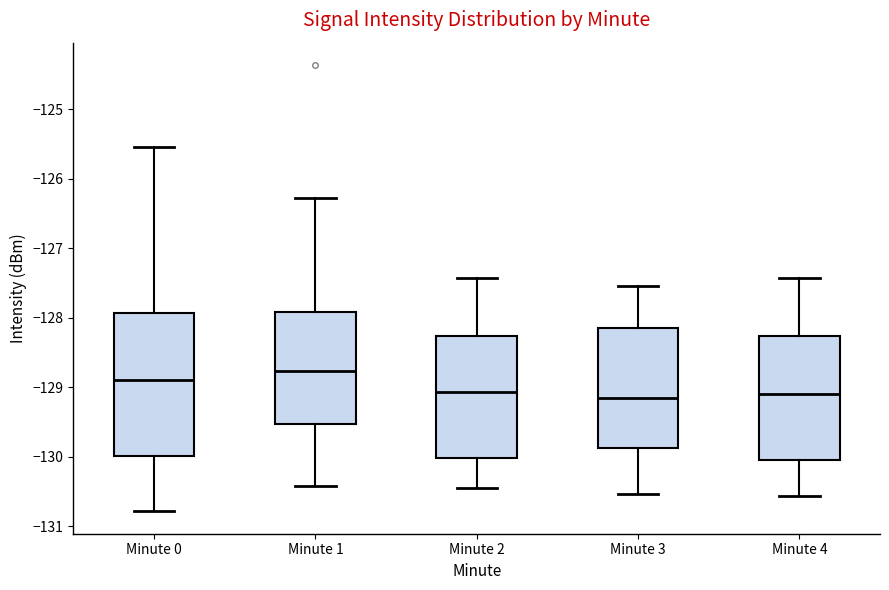

Reading left to right, transcribe this box plot: for each box, give where its median line is, the range the box spans, and where its two whiskers end, as read against the y-axis. The values are not printed on the chart, so give them approximately, as read against the axis.

Minute 0: median -128.9, box -130.0 to -127.9, whiskers -130.8 to -125.5
Minute 1: median -128.8, box -129.5 to -127.9, whiskers -130.4 to -126.3
Minute 2: median -129.1, box -130.0 to -128.3, whiskers -130.5 to -127.4
Minute 3: median -129.2, box -129.9 to -128.1, whiskers -130.5 to -127.5
Minute 4: median -129.1, box -130.0 to -128.3, whiskers -130.6 to -127.4